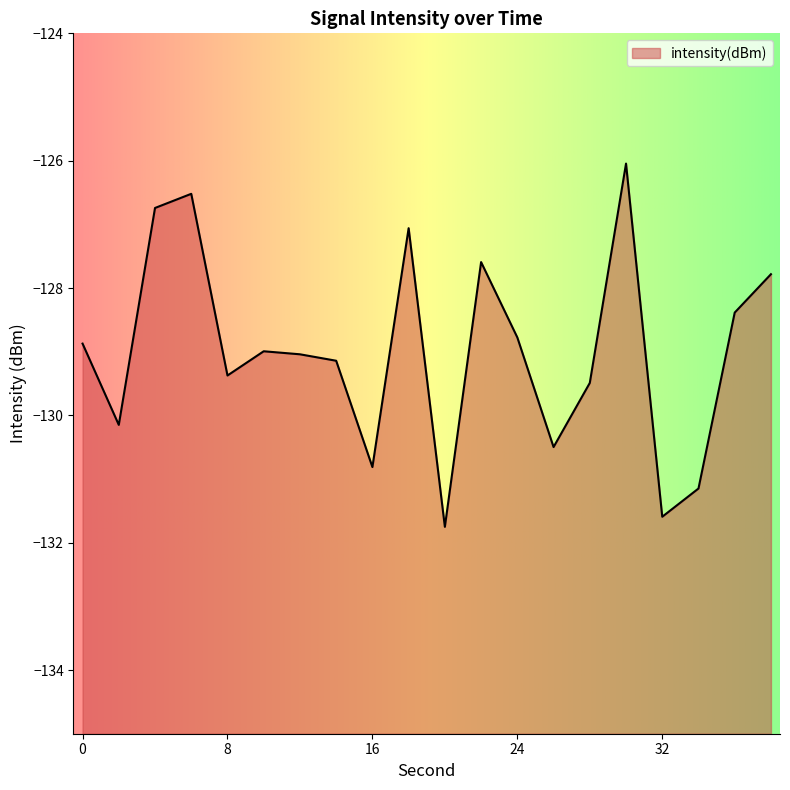

What is the sum of the values at 6 and 14?

-255.7